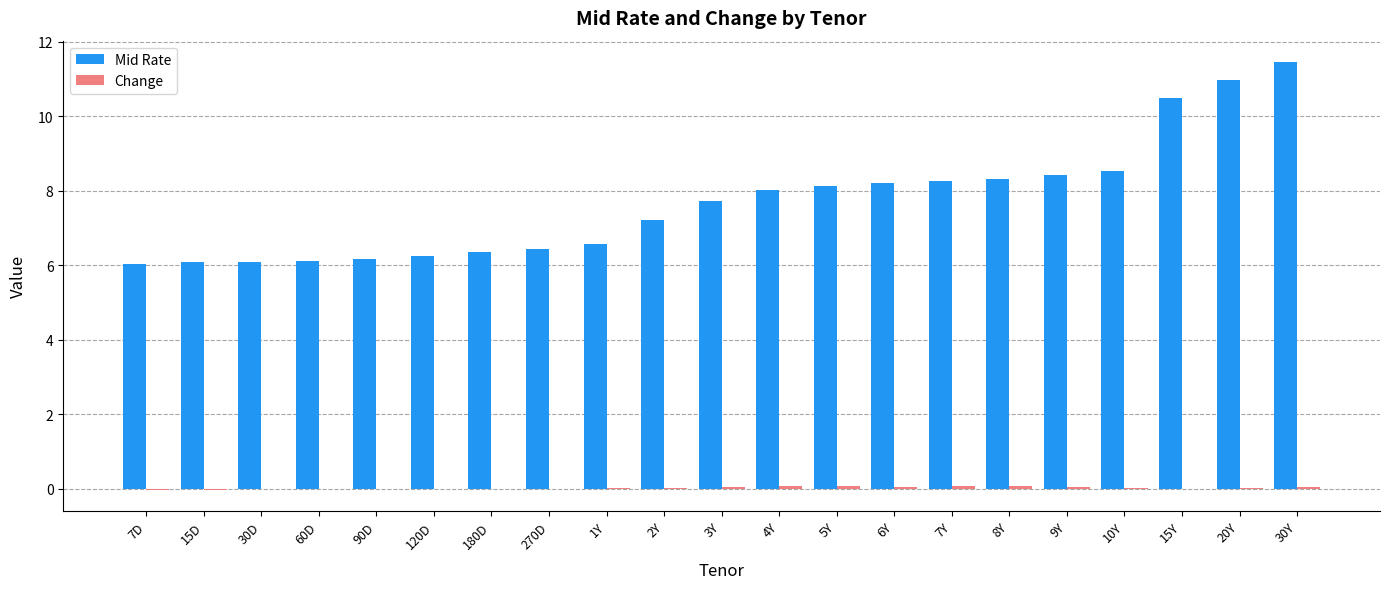

The value of Mid Rate at 3Y is 7.7. True or false?

True